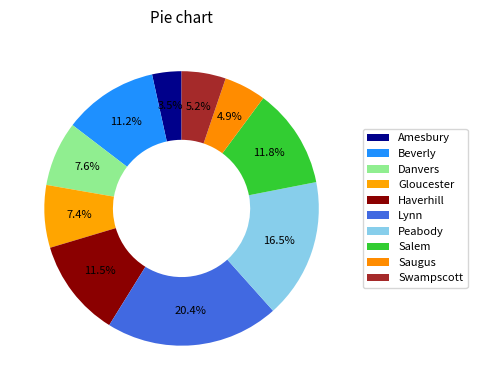

How many segments does this pie chart have?

10